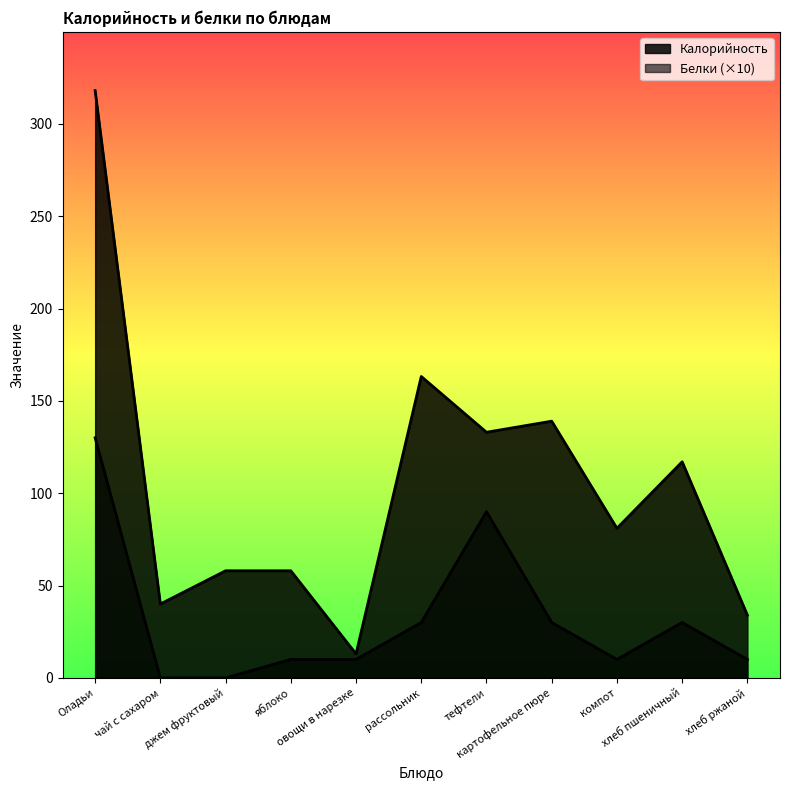

What is the value of the Калорийность point at the 1st from the left?

318.0